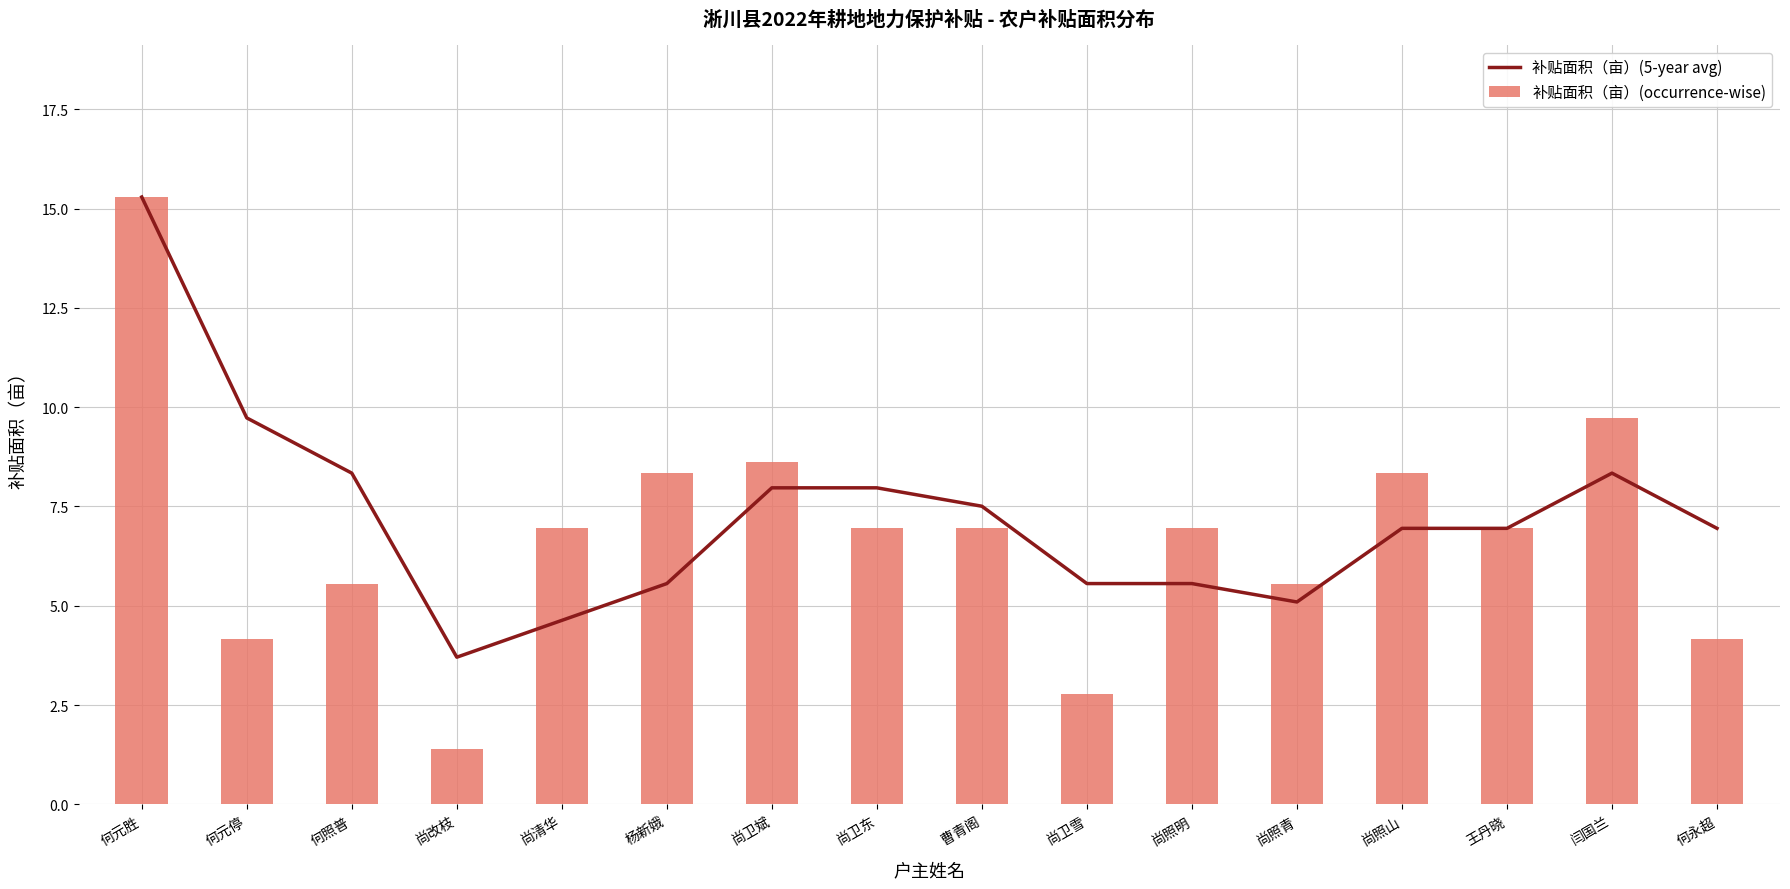

Which has a higher value, 尚卫东 or 尚卫雪?

尚卫东